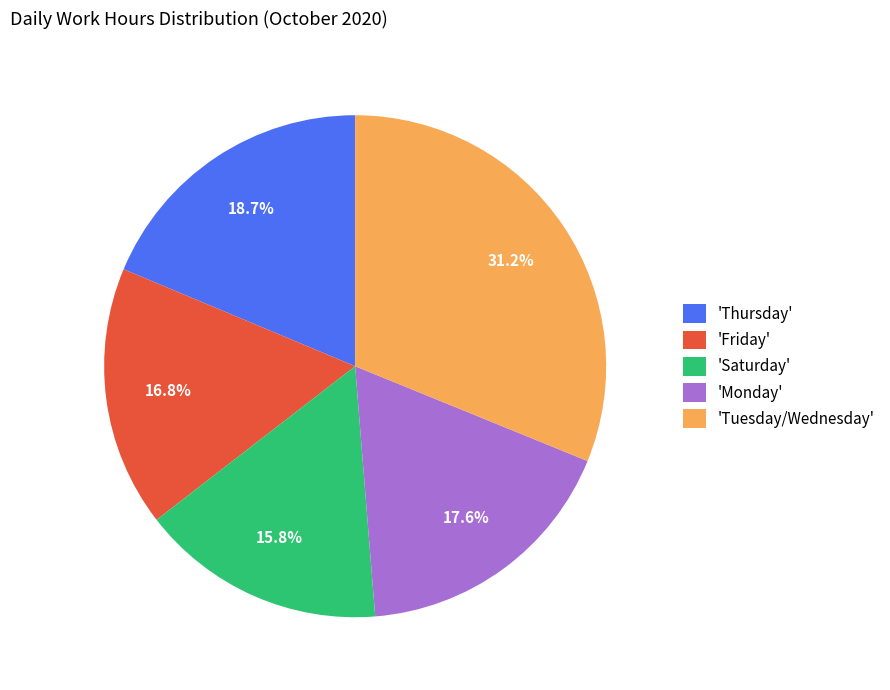

How many slices are in this pie chart?

5